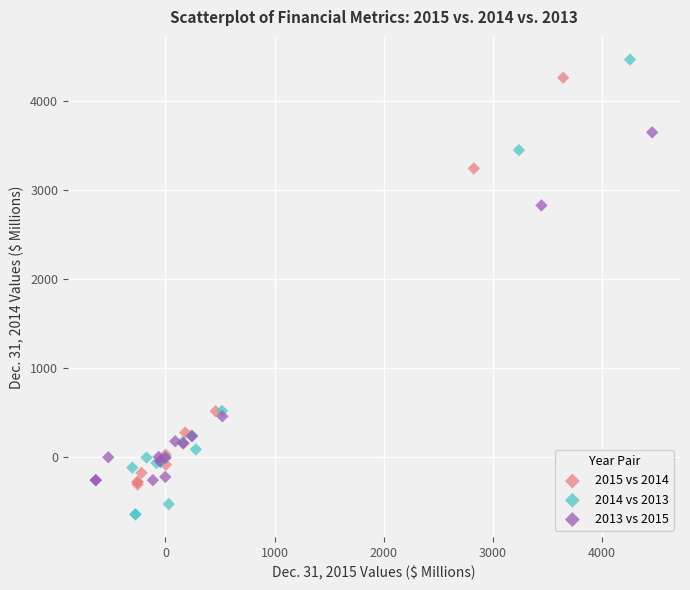

Which series has the largest Y range (max minus min)?

2014 vs 2013